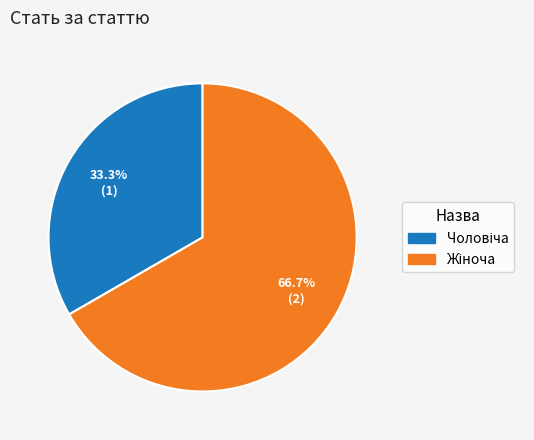

Does any single category account for the majority?

Yes